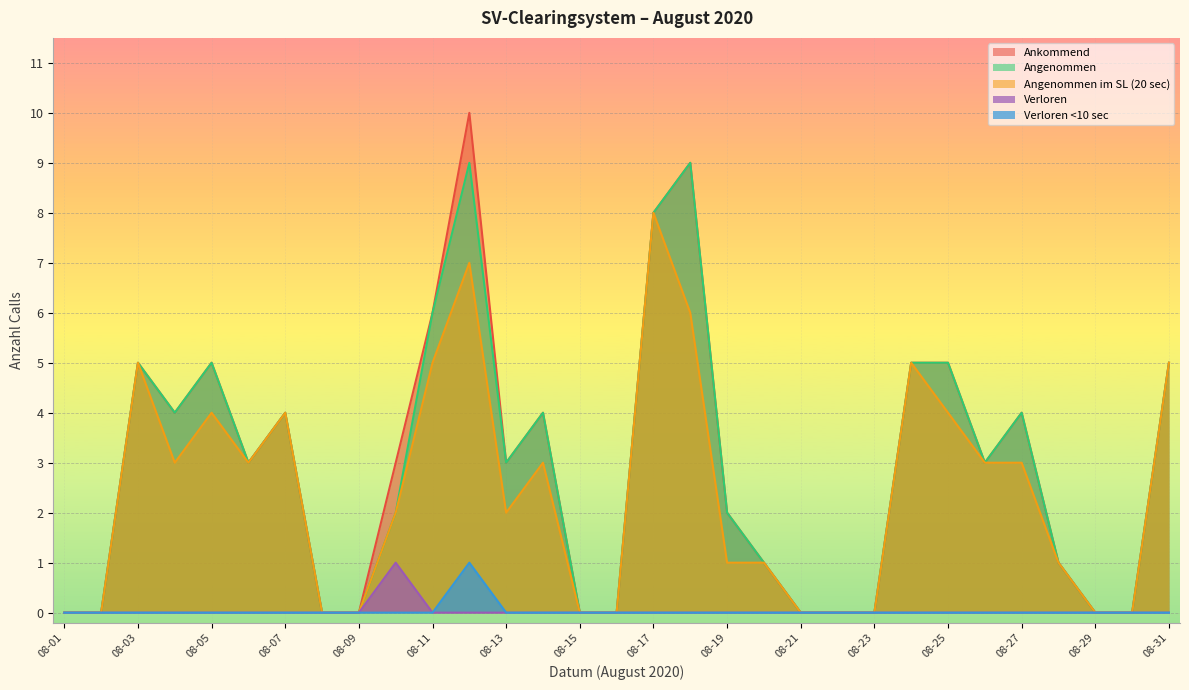

Which series changed the most between 08-02 and 08-13?

Ankommend